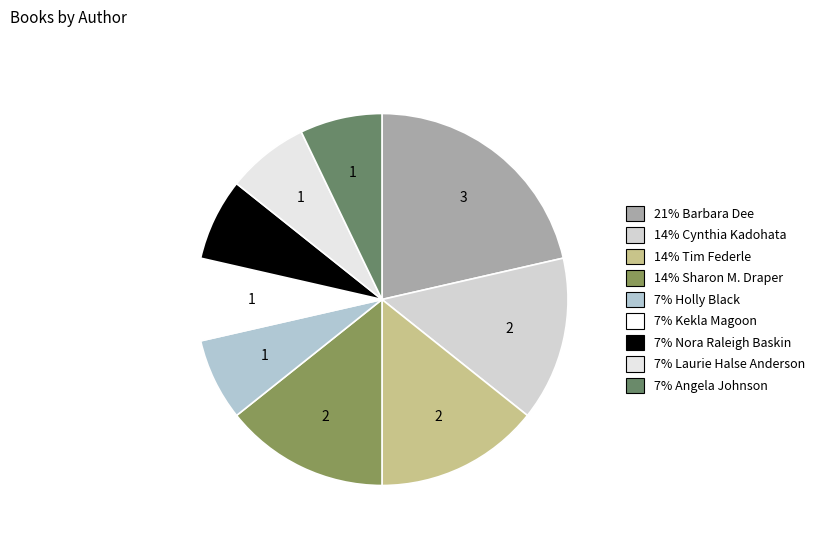

How many slices are in this pie chart?

9